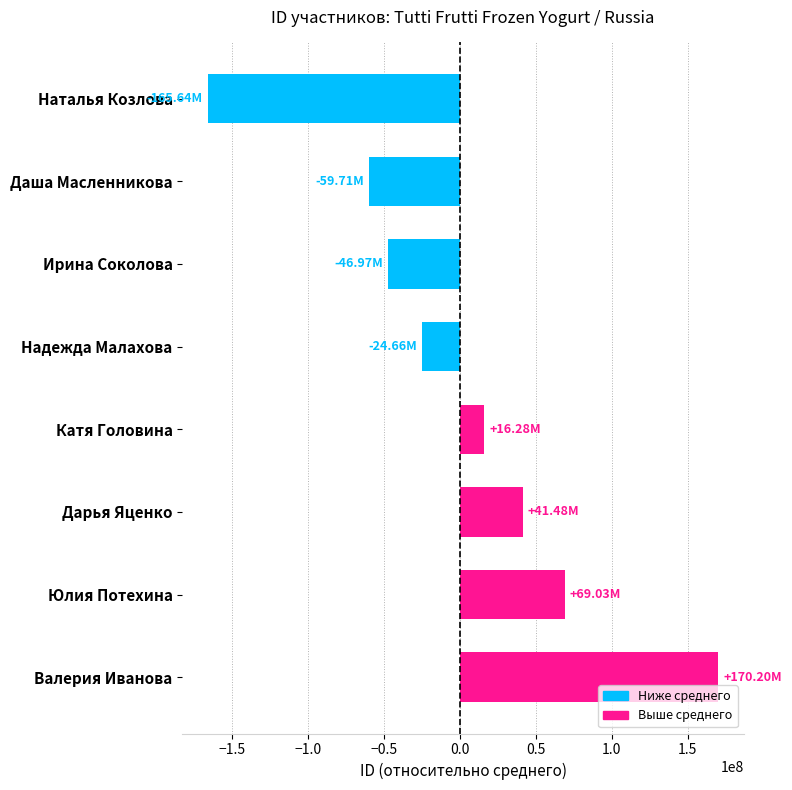

List the labels in order of value, largest first.

Валерия Иванова, Юлия Потехина, Дарья Яценко, Катя Головина, Надежда Малахова, Ирина Соколова, Даша Масленникова, Наталья Козлова